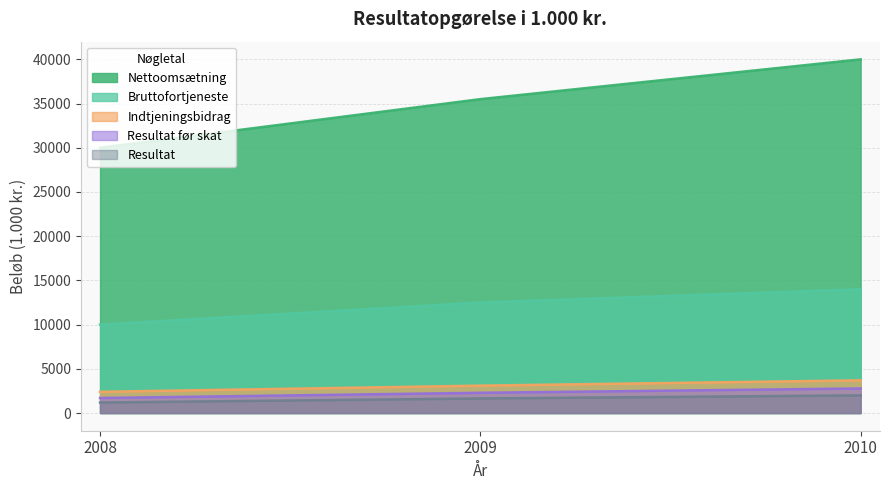

What is the smallest value displayed?

1190